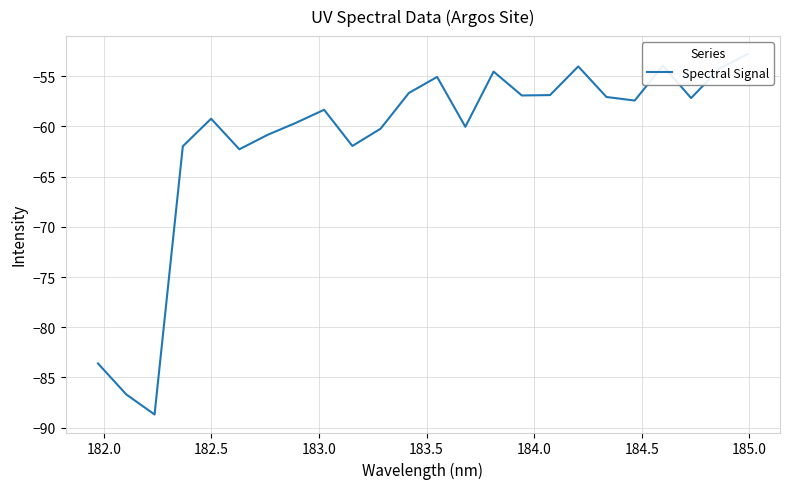

The chart shows a value of -83.3 at 185.0. True or false?

False